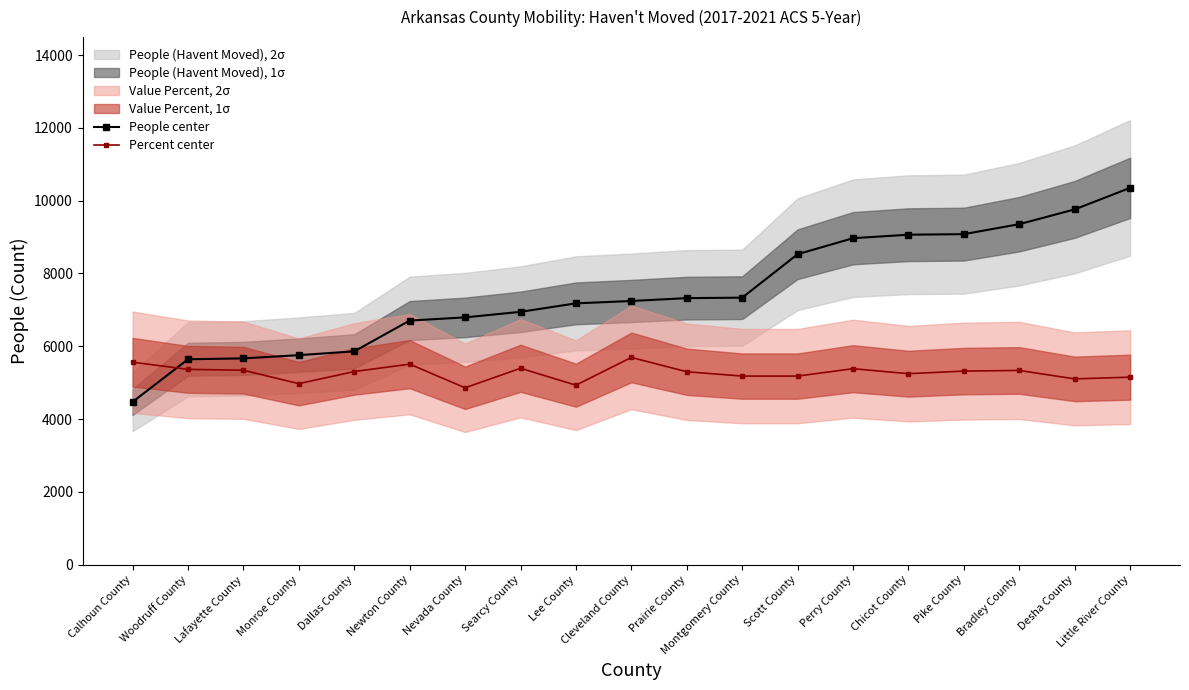

True or false: People center and Percent center cross at least once.

True